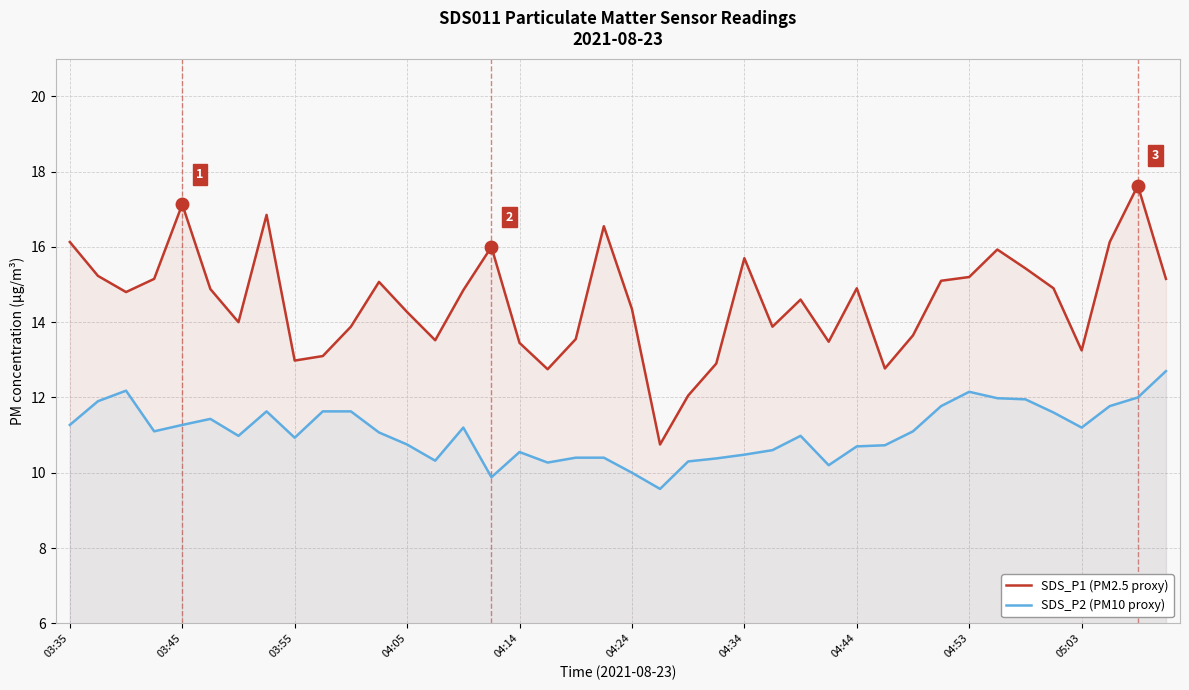

True or false: SDS_P1 (PM2.5 proxy) and SDS_P2 (PM10 proxy) cross at least once.

False